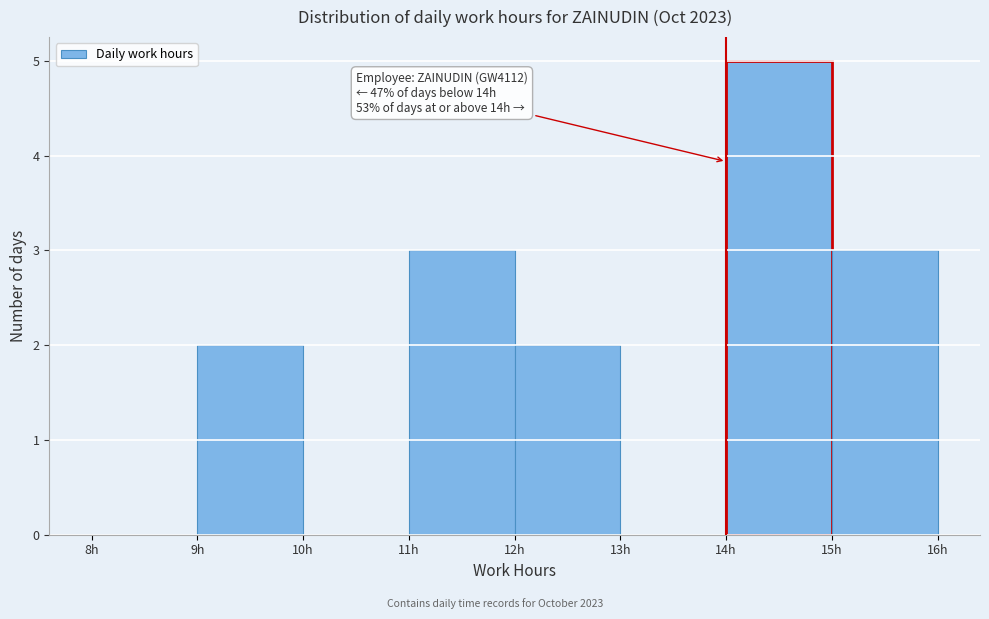

Over which range of the x-axis is the bar tallest?

14 to 15